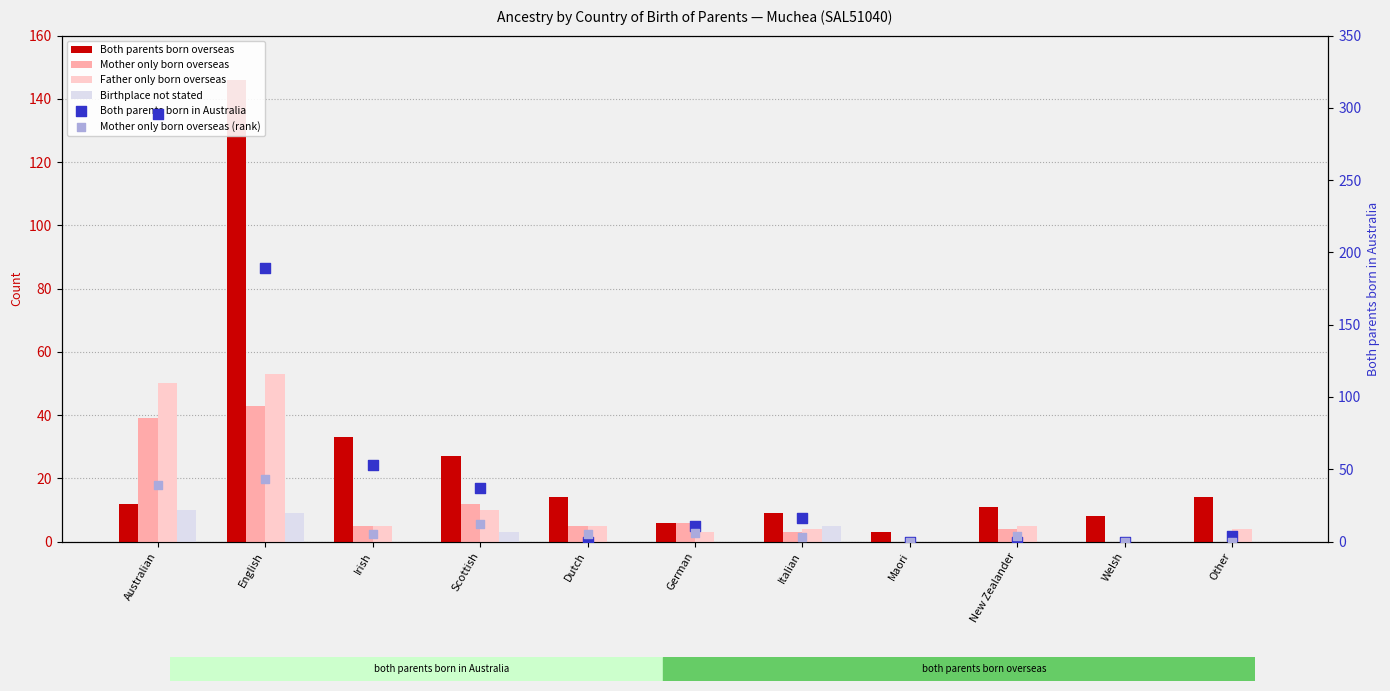

Which series contains the lowest Y value?

Mother only born overseas